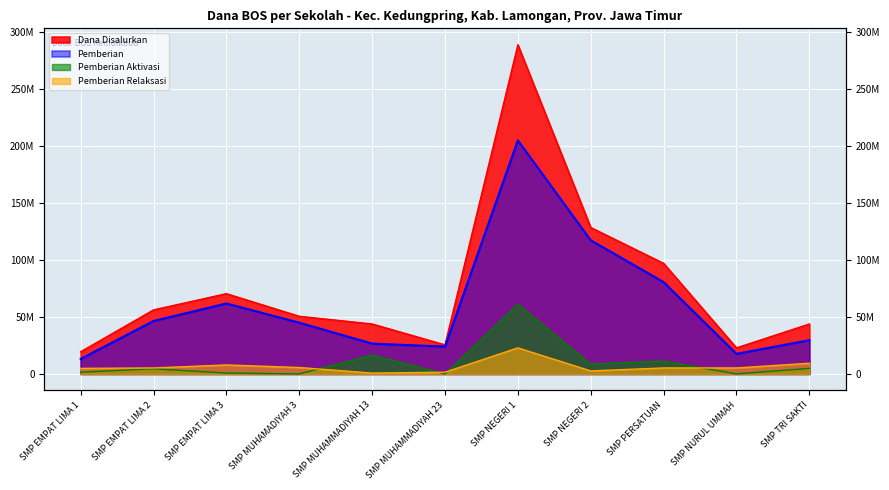

What is the spread (max minus min) of values at SMP MUHAMMADIYAH 13?

43125000